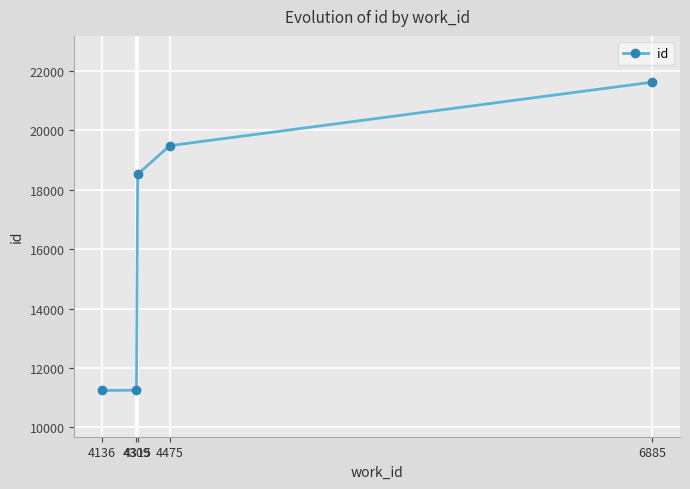

What is the minimum value shown in the chart?

11242